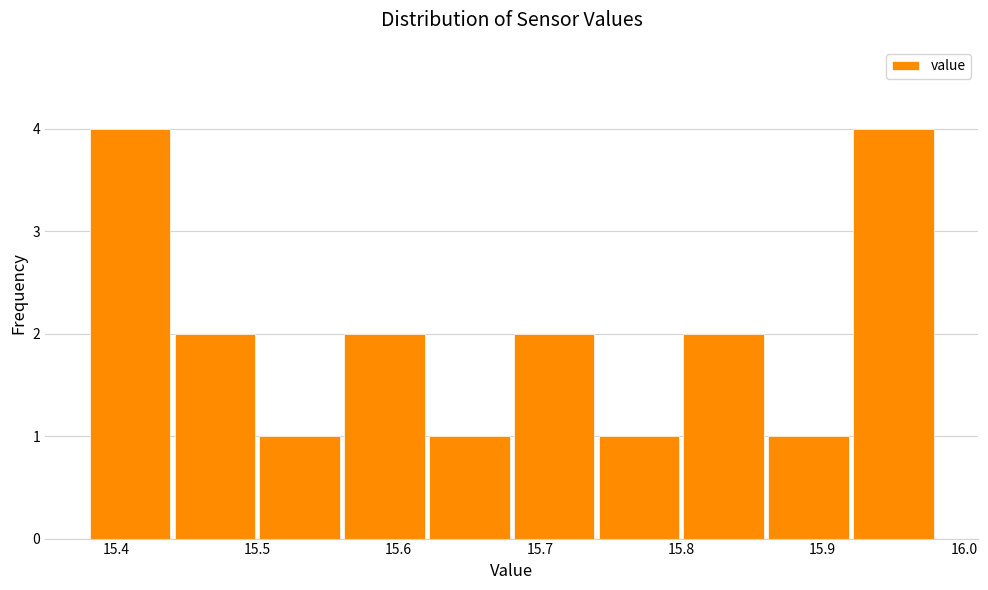

Reading left to right, list every bar in this chart as the range it spans on the x-axis followed by its height. The values are not printed on the chart, so give them approximately, as read against the axis.

15.38 to 15.44: 4
15.44 to 15.50: 2
15.50 to 15.56: 1
15.56 to 15.62: 2
15.62 to 15.68: 1
15.68 to 15.74: 2
15.74 to 15.80: 1
15.80 to 15.86: 2
15.86 to 15.92: 1
15.92 to 15.98: 4